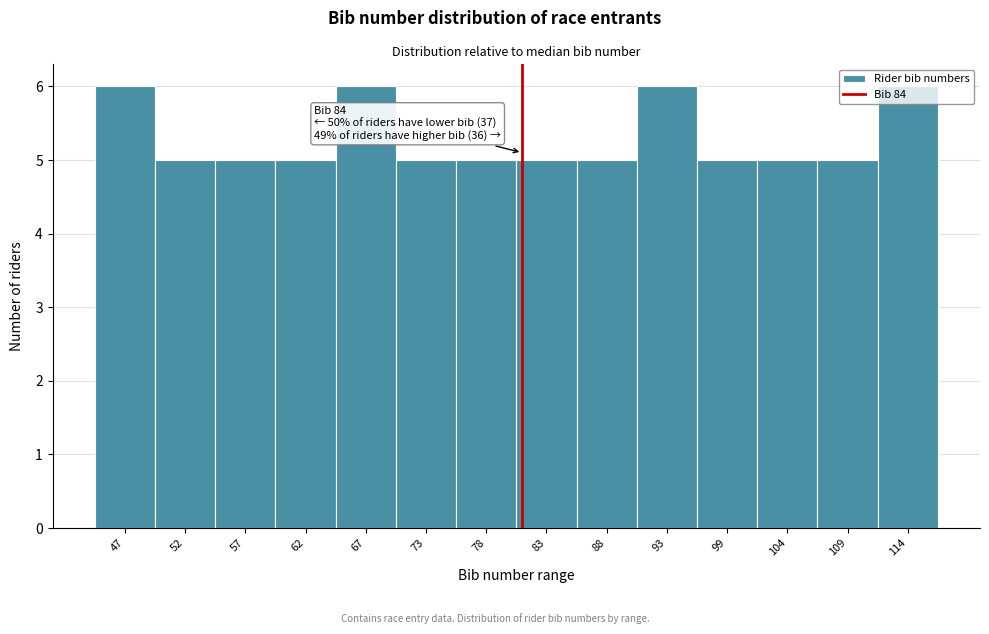

True or false: the data shows 2 at 52.

False